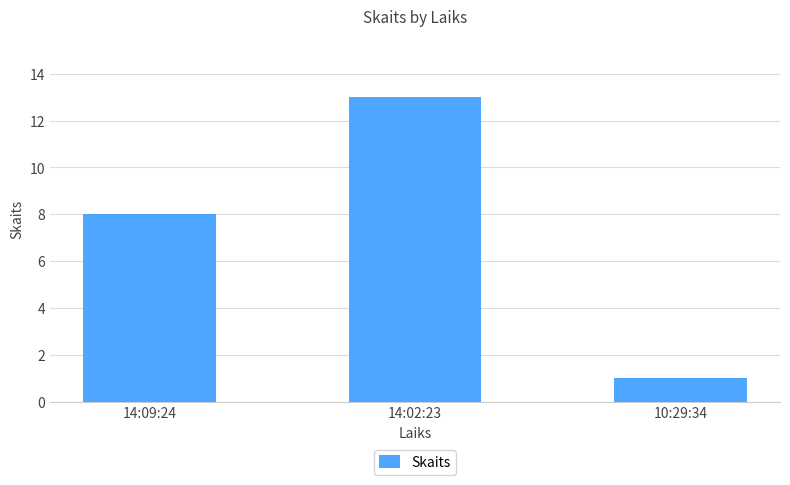

Reading right to left, transcribe all the data shown in this chart.

10:29:34=1	14:02:23=13	14:09:24=8